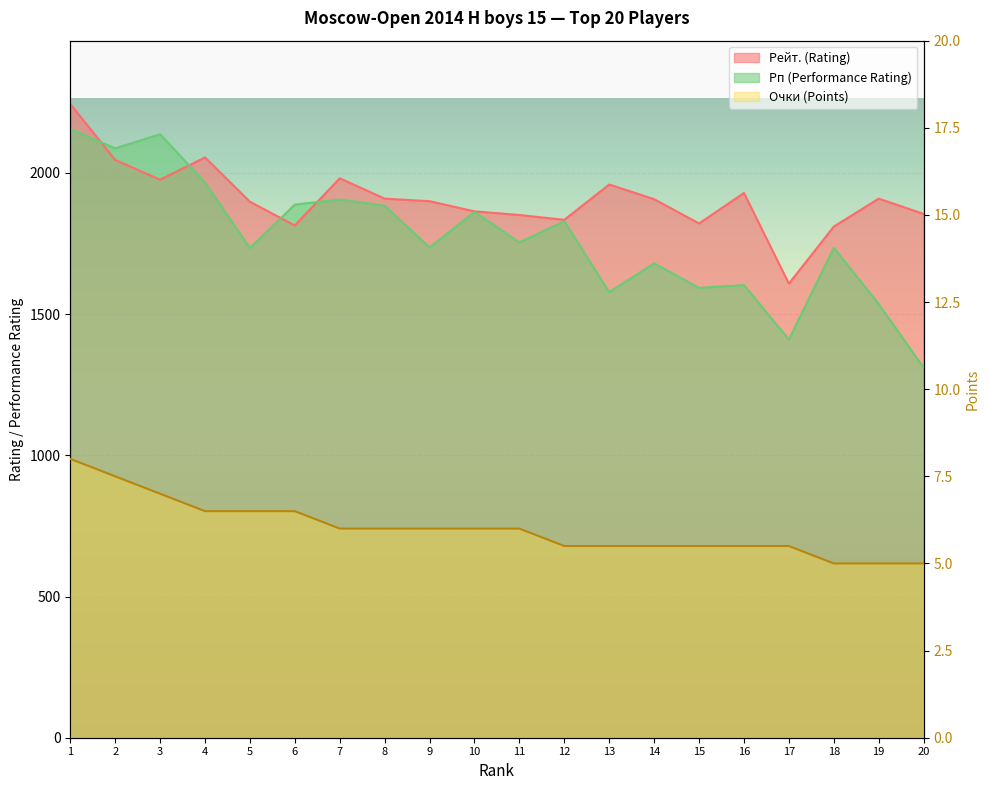

At which category does the chart reach its peak across all series?

1